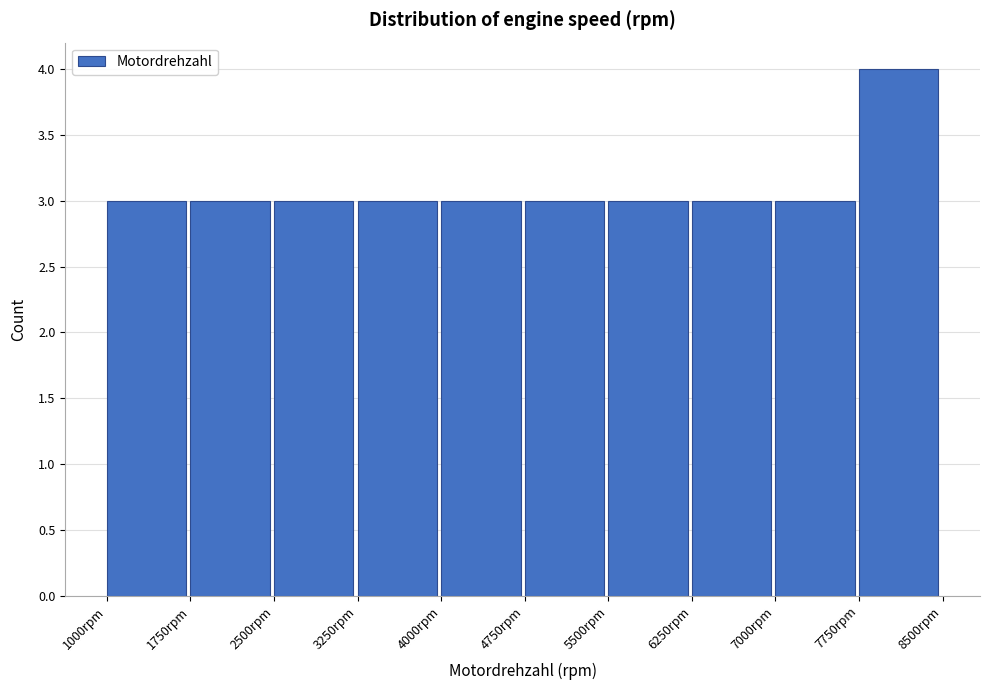

What is the height of the bar covering 1750 to 2500 on the x-axis? Neither the bar edges nor the heights are printed on the chart, so give them approximately, as read against the axes.

3